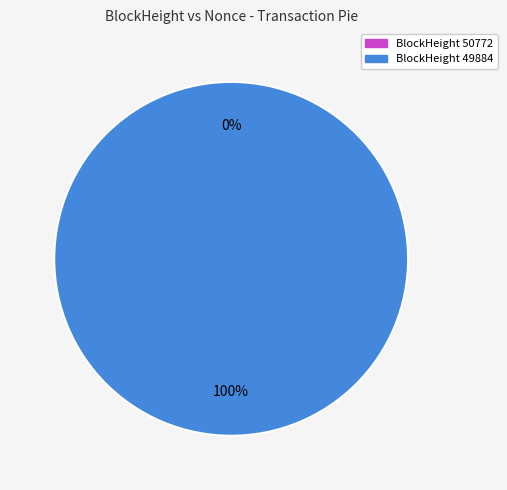

How many slices are in this pie chart?

2